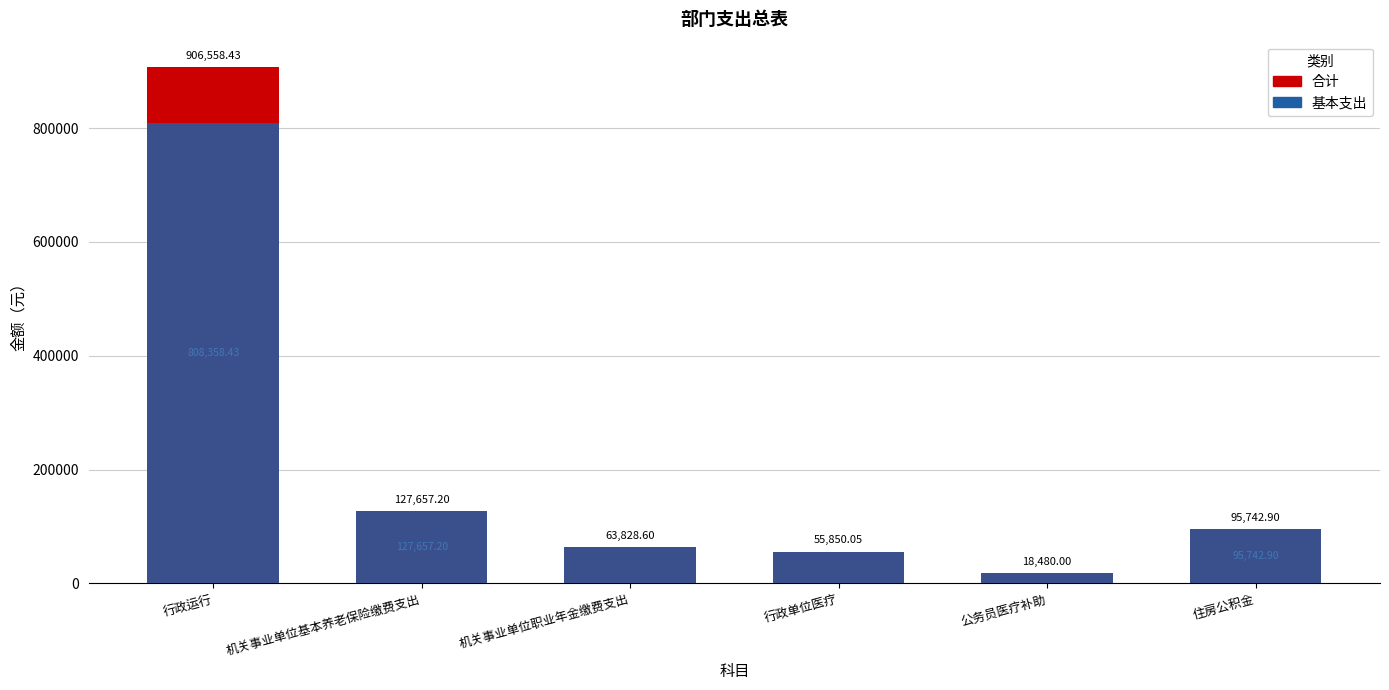

List the series in order of their peak value, lowest first.

基本支出, 合计